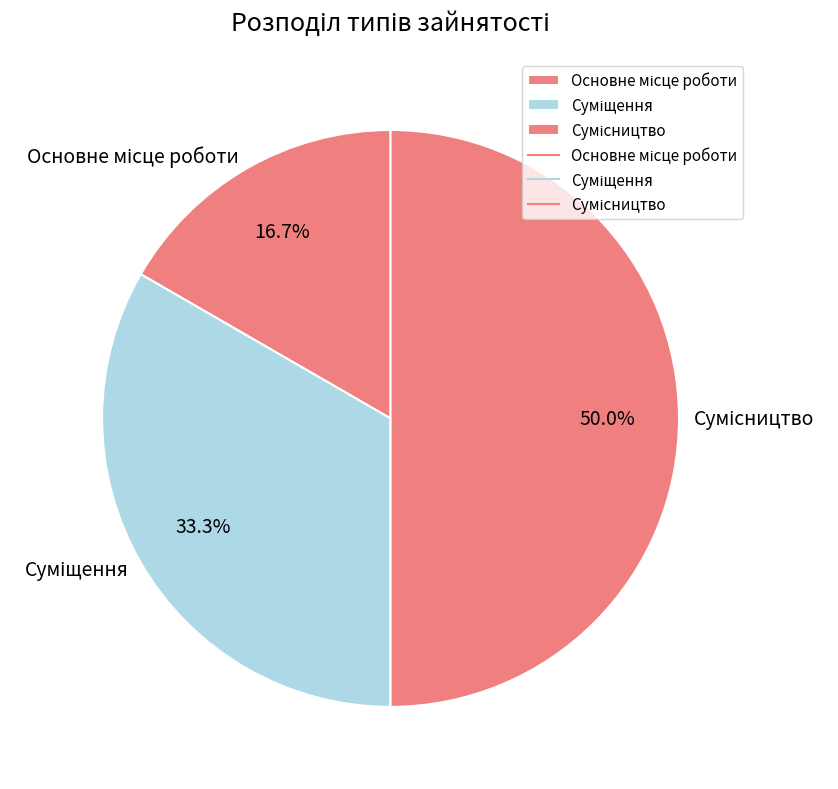

How many segments does this pie chart have?

3